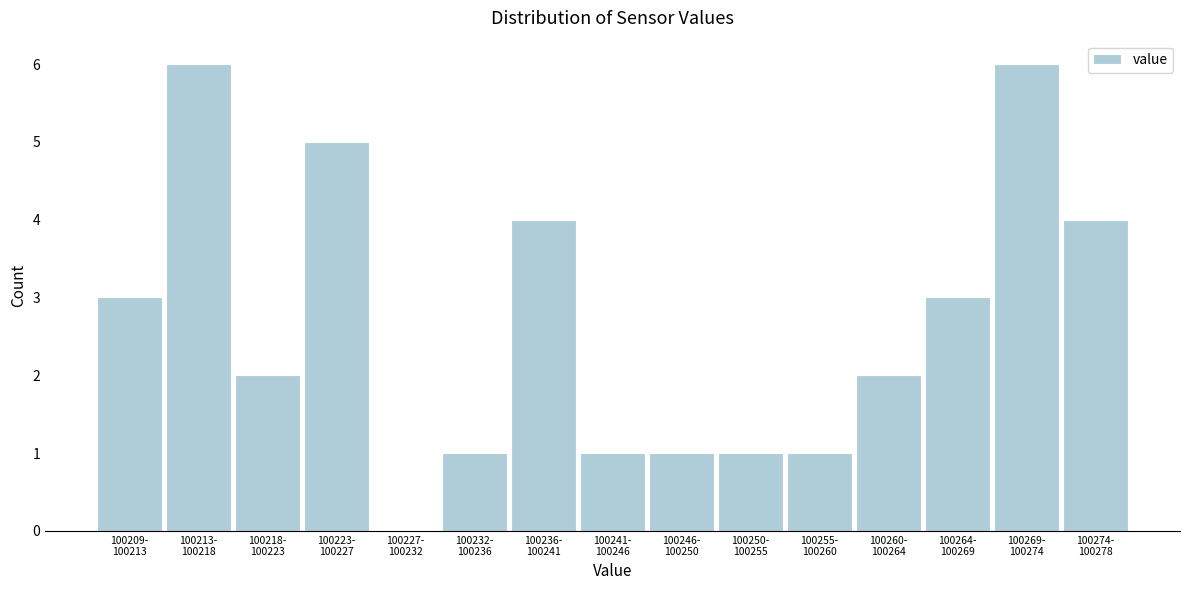

What is the maximum value shown in the chart?

6